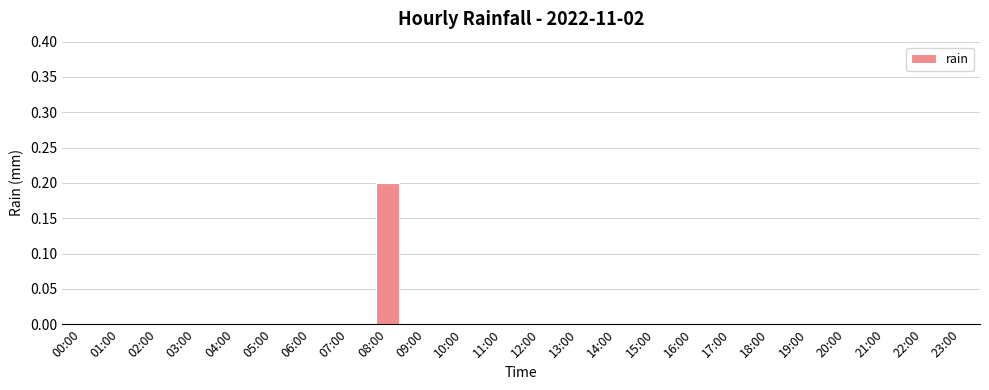

Count the number of categories in the chart.

24